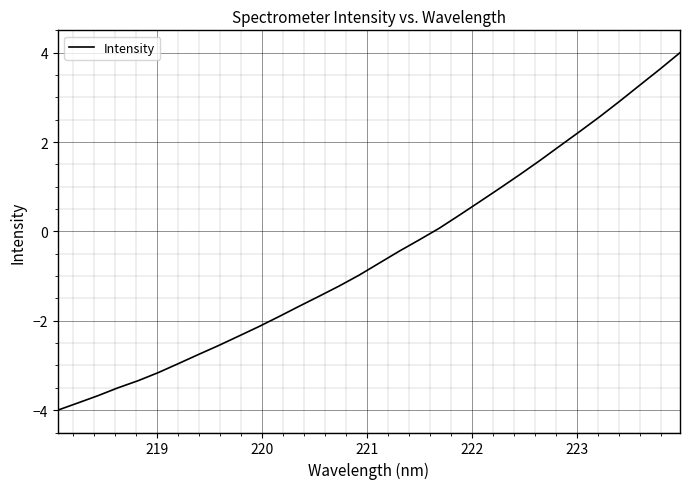

What is the smallest value displayed?

-4.0